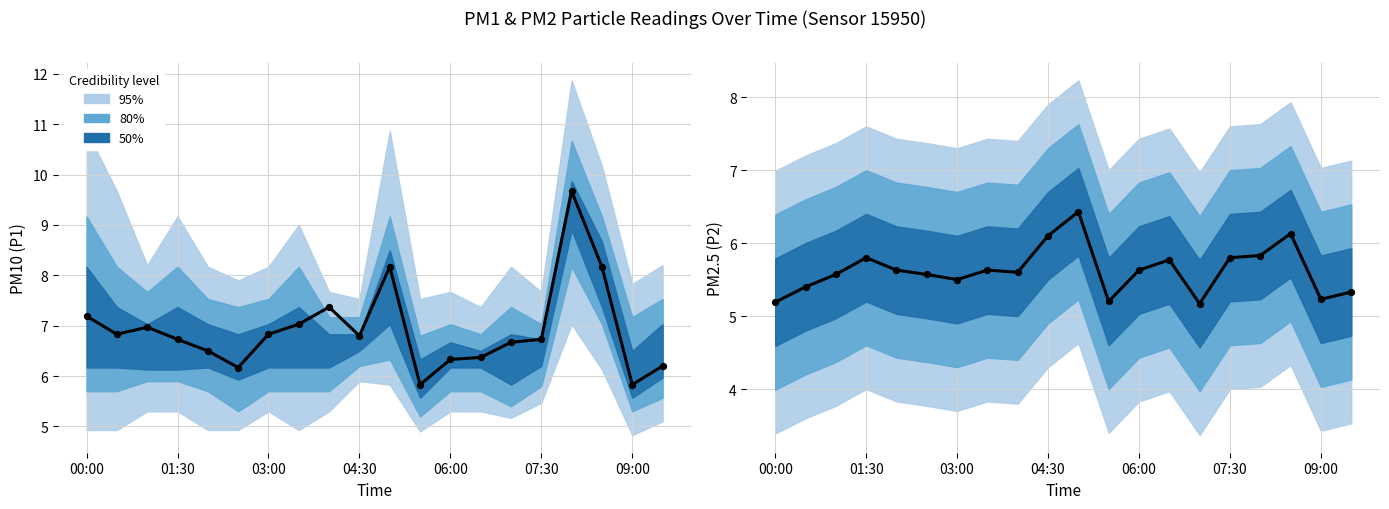

What is the ratio of the value at 10 to the value at 14?

1.2